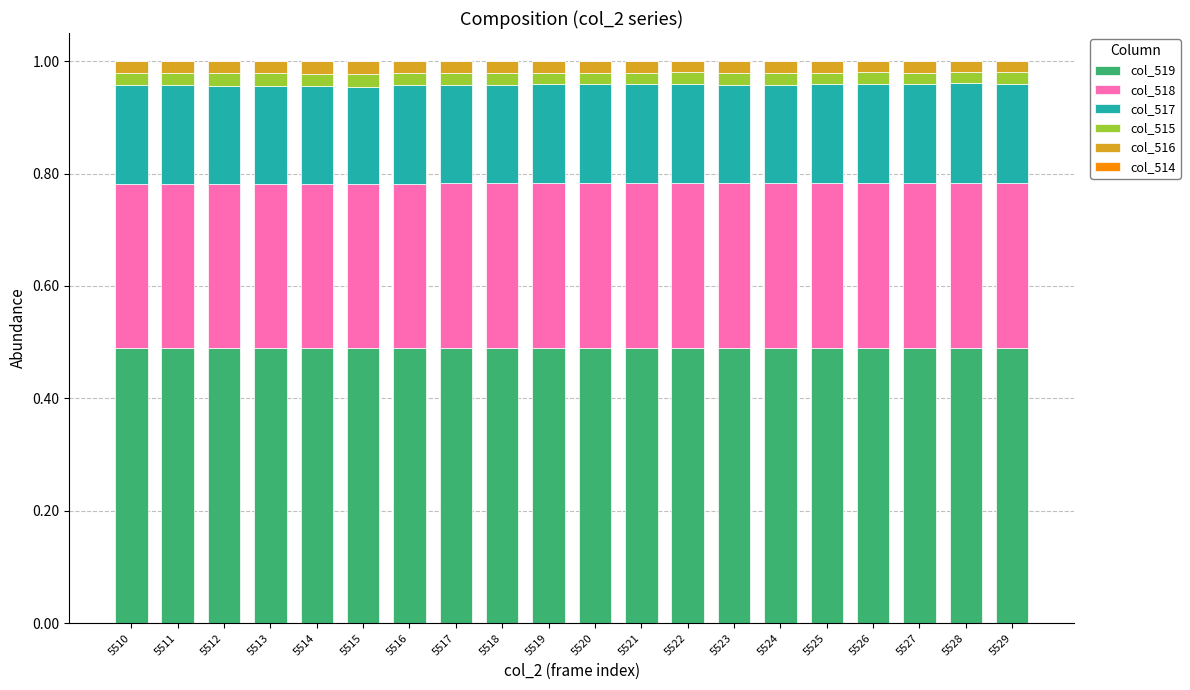

What is the total value across all series at 5519?

1.0